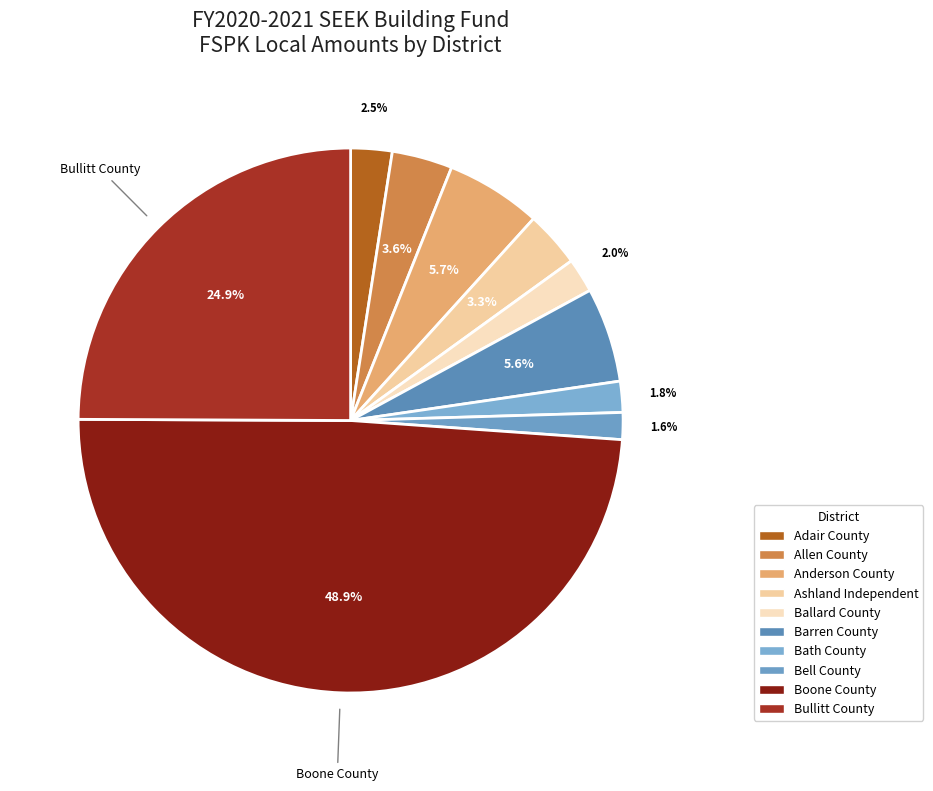

Rank the categories by value from highest to lowest.

Boone County, Bullitt County, Anderson County, Barren County, Allen County, Ashland Independent, Adair County, Ballard County, Bath County, Bell County